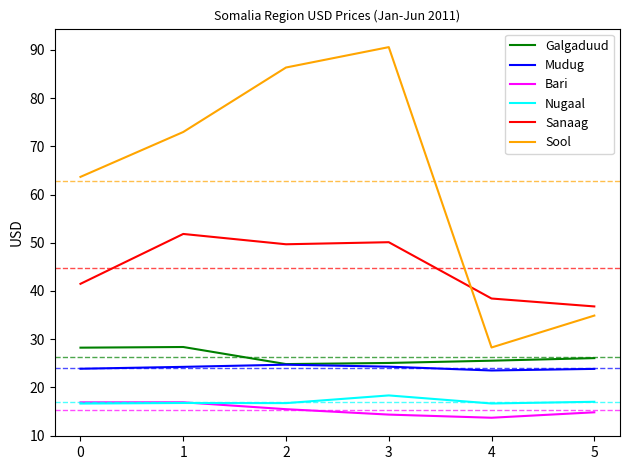

At how many categories does at least one series exceed 15?

6